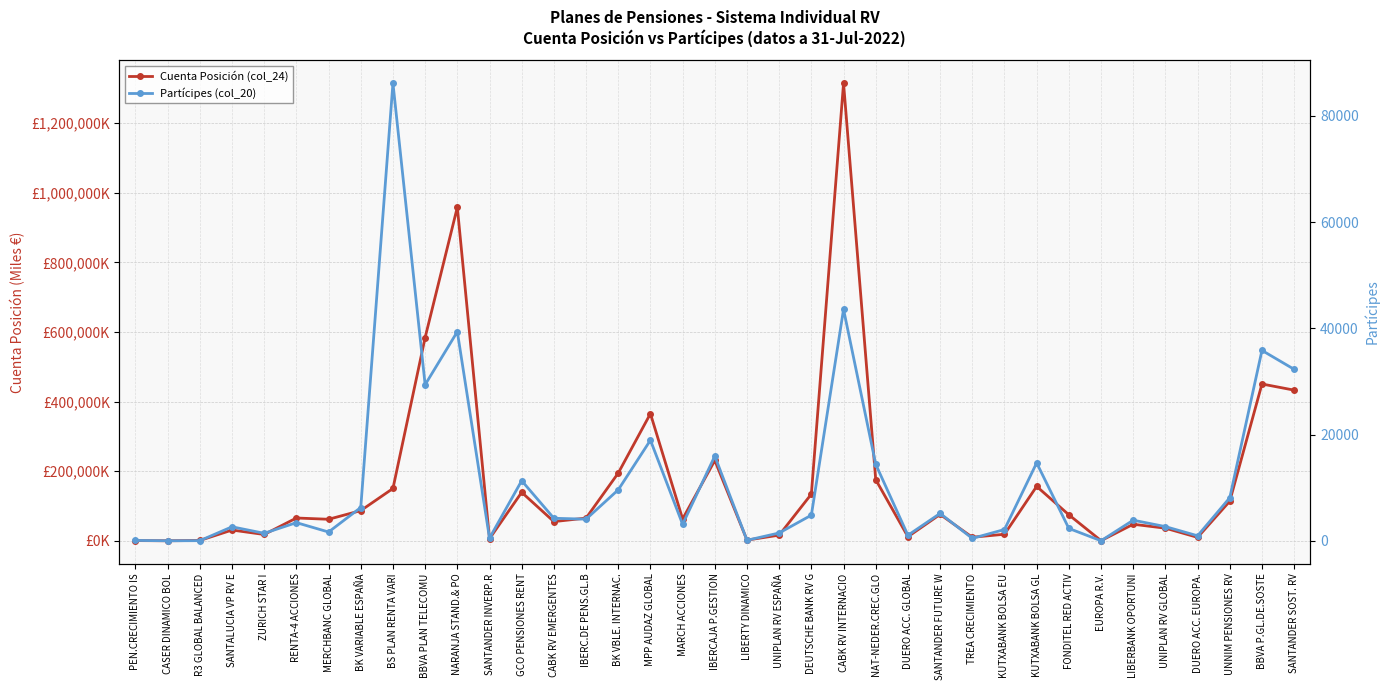

Is this an area chart (filled region under the line)?

No